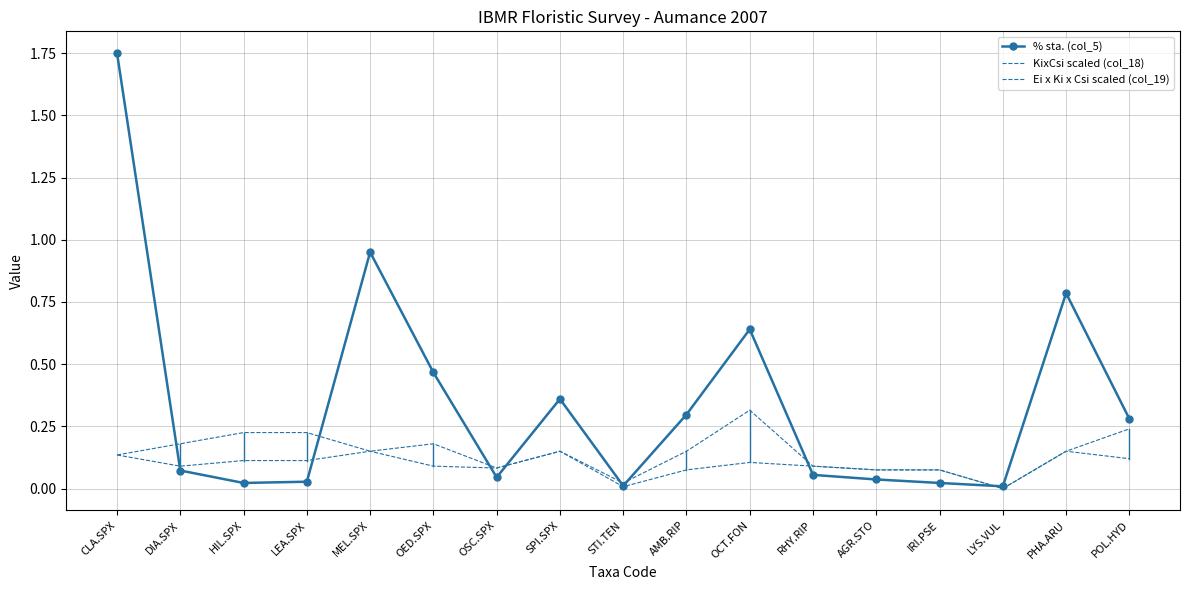

What is the maximum value for Ei x Ki x Csi scaled (col_19)?

0.3